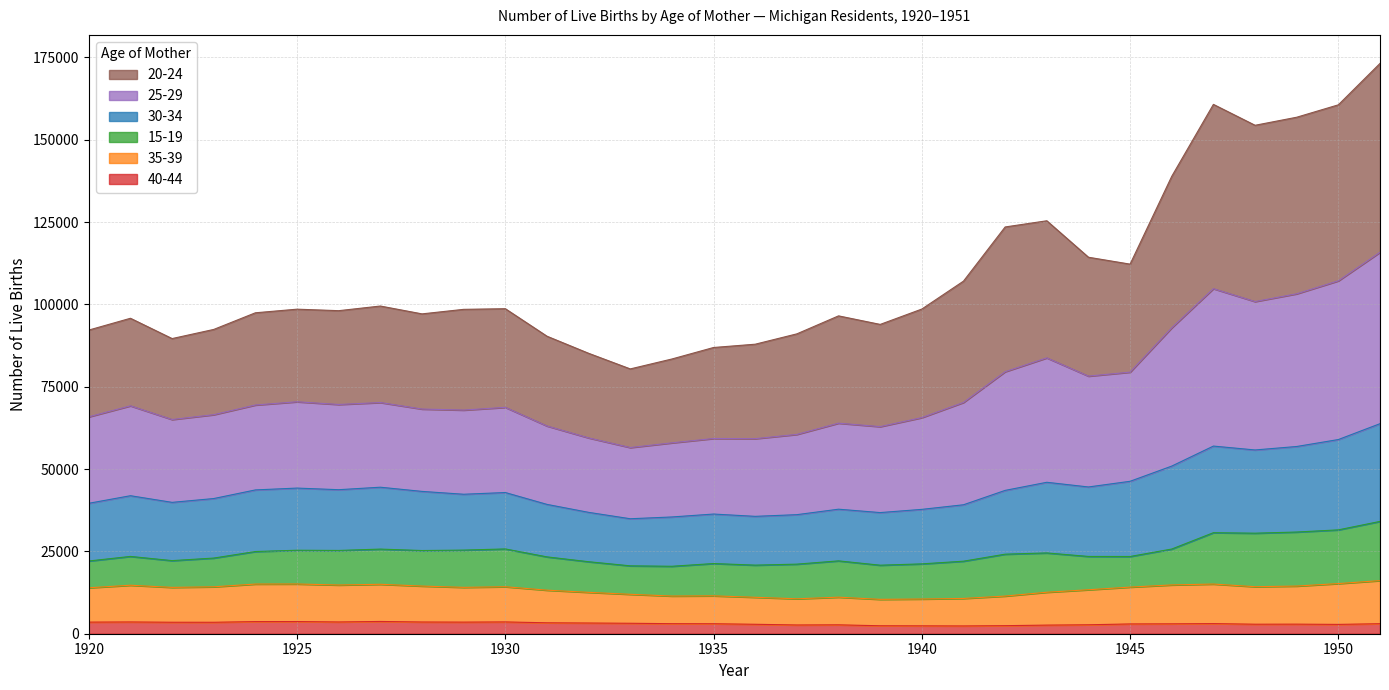

Does the chart have visible grid lines?

Yes